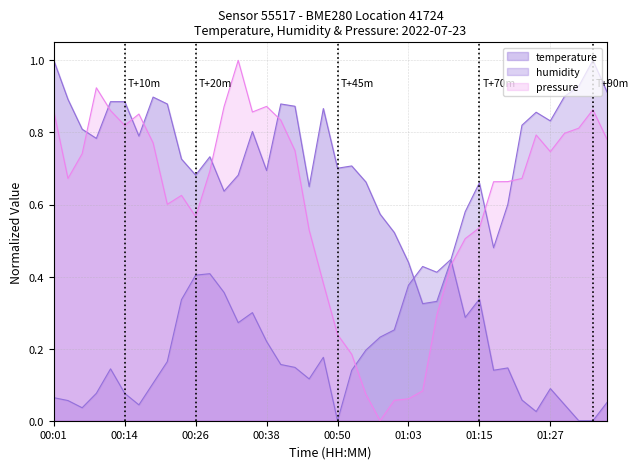

What is the value of the pressure point at the 14th from the left?

1.0